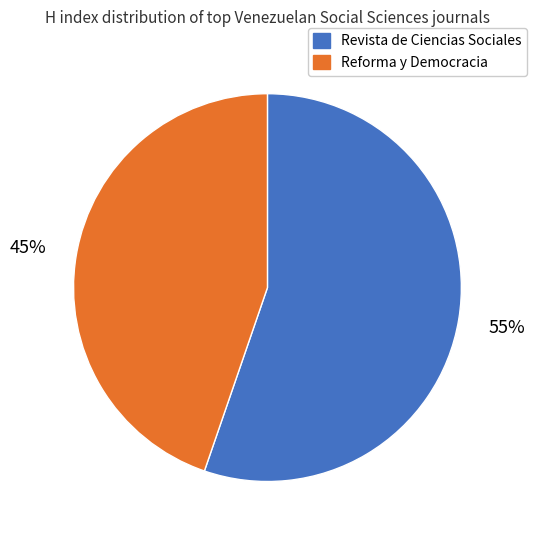

Which has a higher value, Revista de Ciencias Sociales or Reforma y Democracia?

Revista de Ciencias Sociales